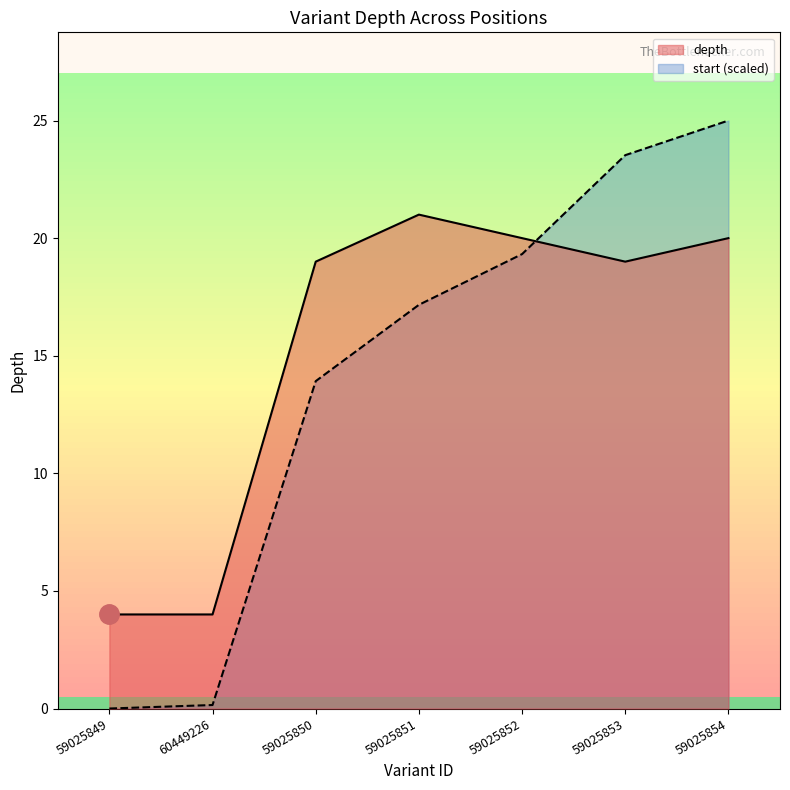

At which category does the chart reach its peak across all series?

59025854